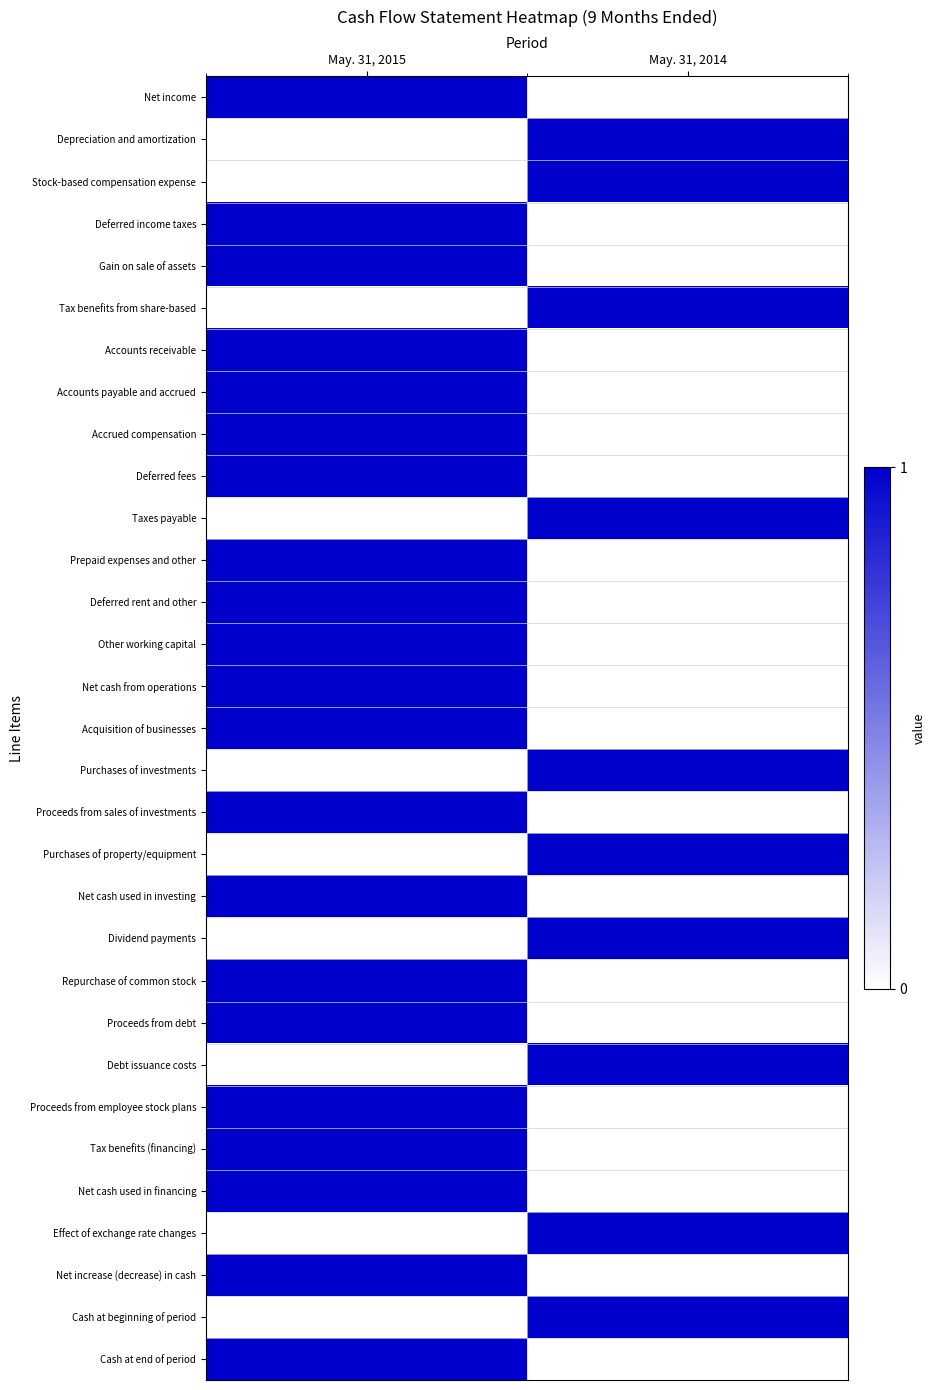

At how many categories does at least one series exceed 0?

2